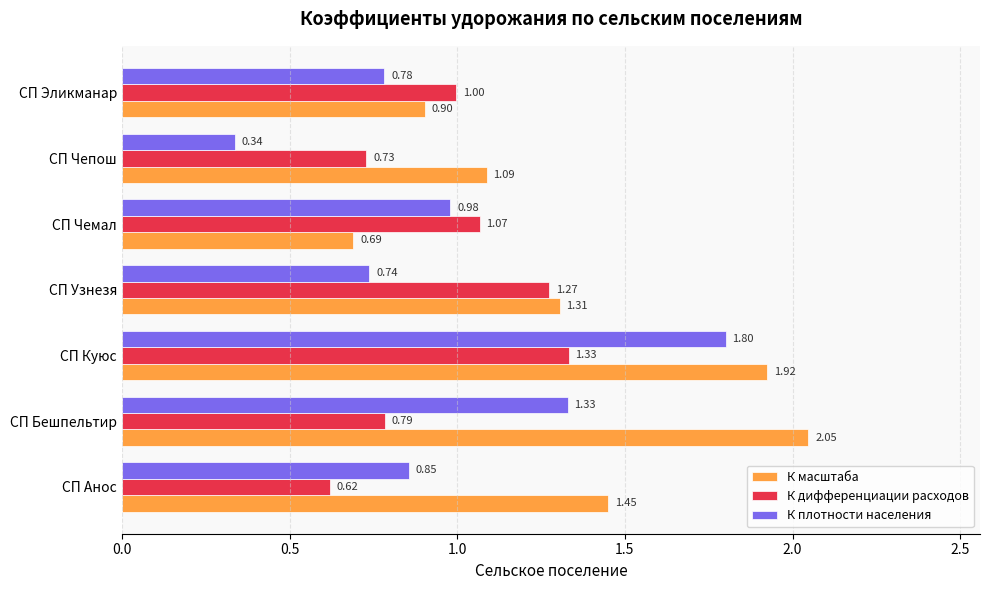

Where is К плотности населения nearest to the value 1?

СП Чемал